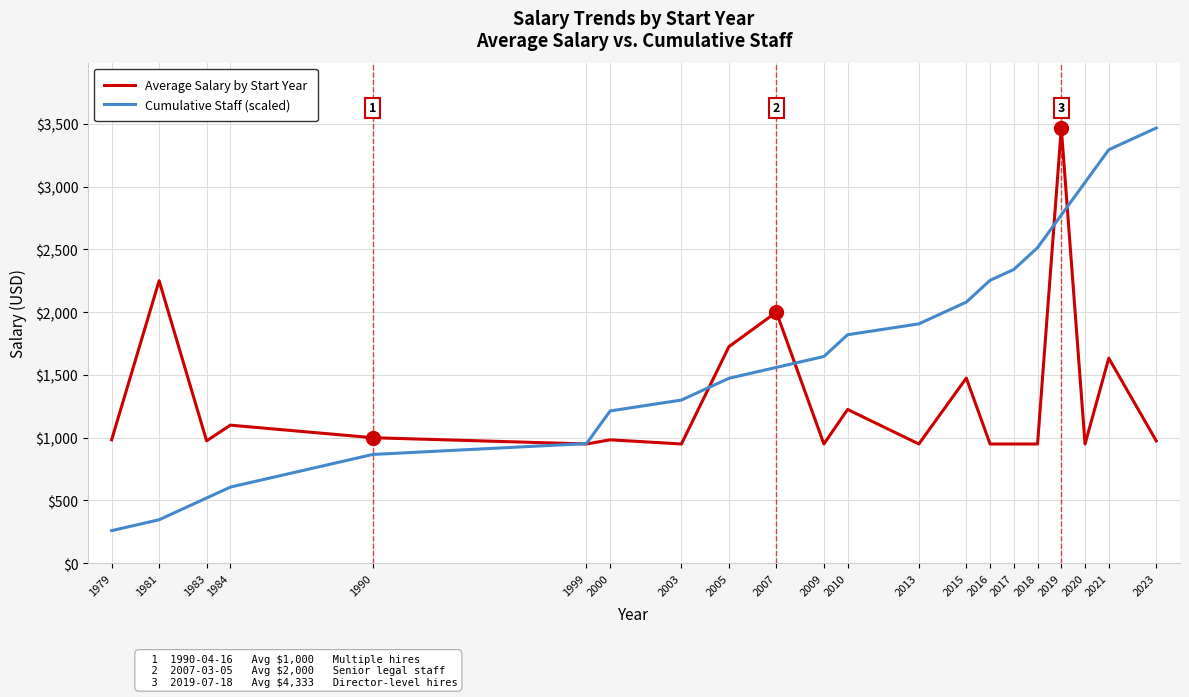

What is the lowest value of the Average Salary by Start Year series?

950.0